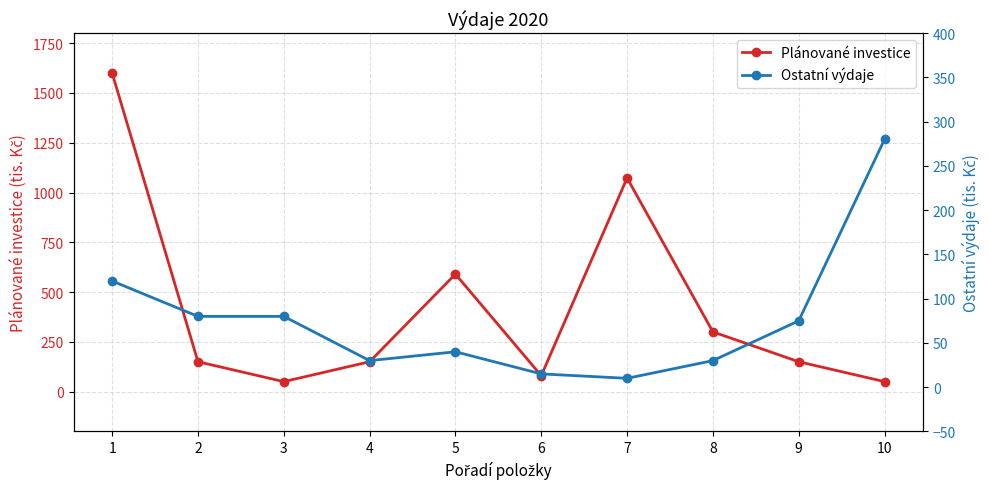

What is the value of the Ostatní výdaje point at the 9th from the left?

75.0